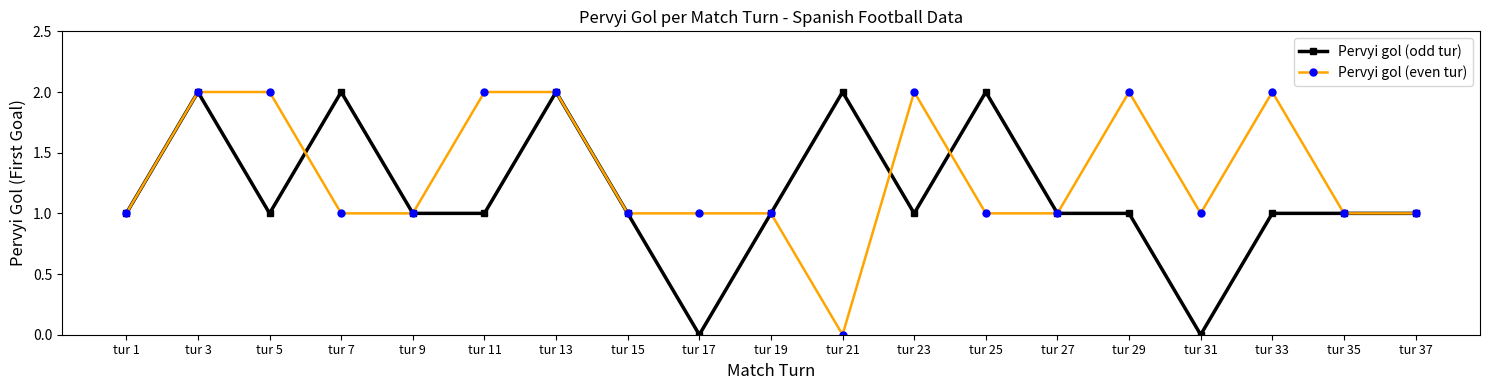

True or false: Pervyi gol (odd tur) has more than 0 interior local peaks.

True